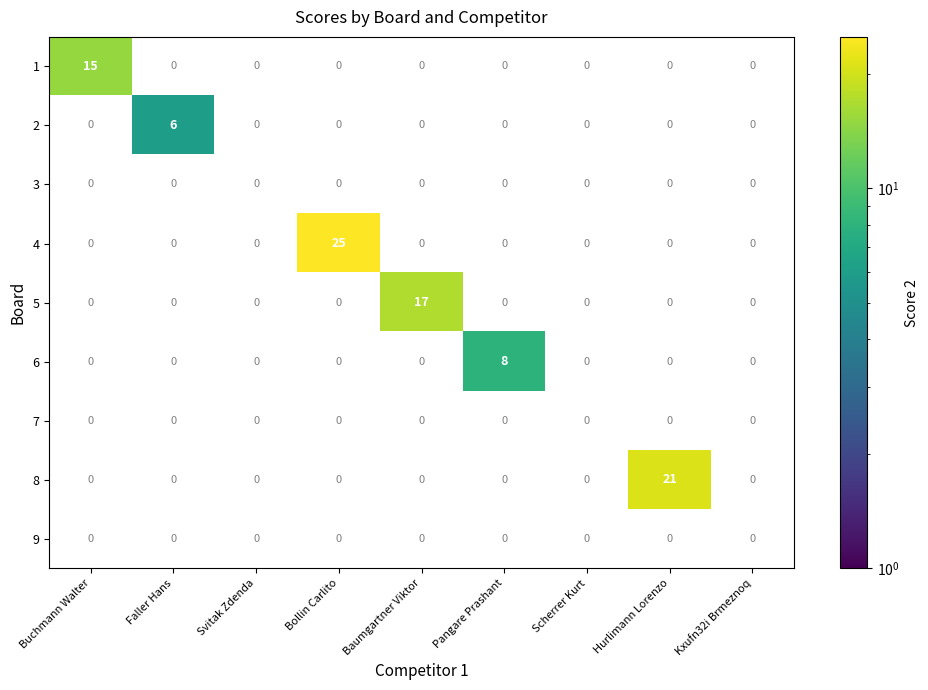

At which label does 6 reach its peak?

Pangare Prashant